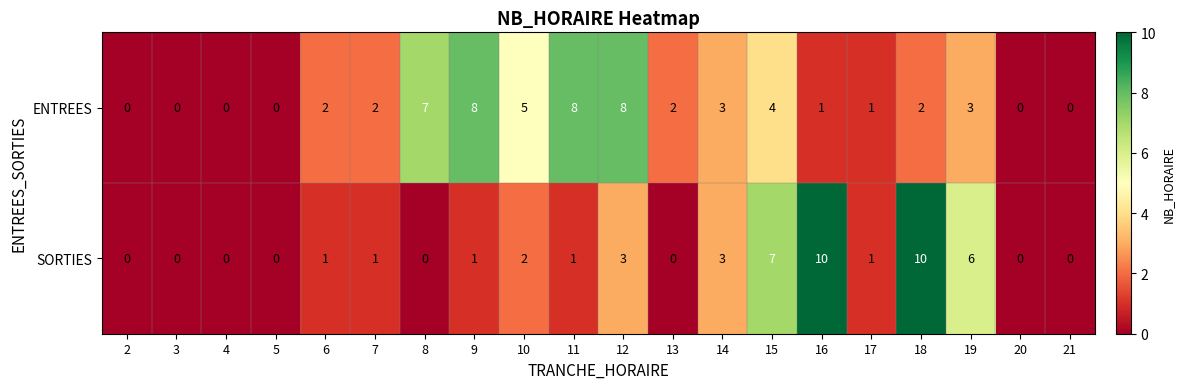

List the series in order of their peak value, highest first.

SORTIES, ENTREES